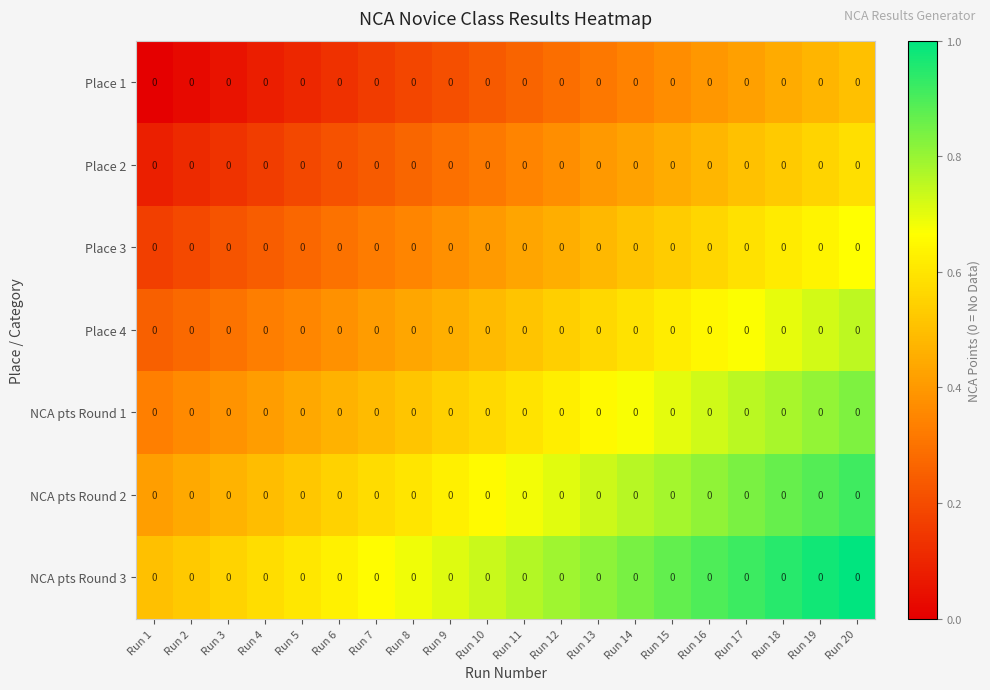

Count the Place 2 values in the range 0 to 1.

20